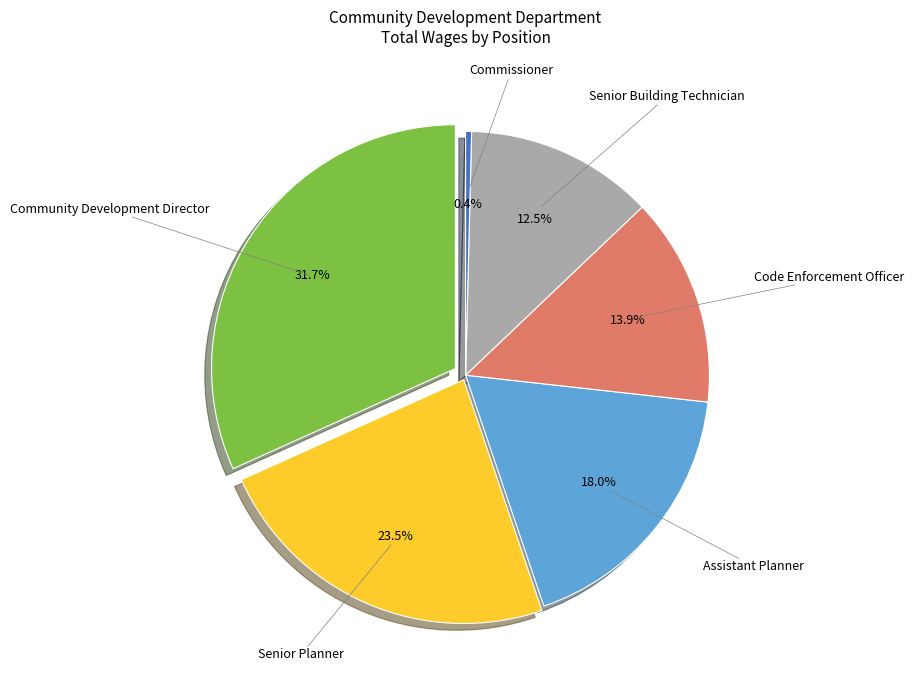

To the nearest percent, what percentage of the pie is Senior Building Technician?

12%